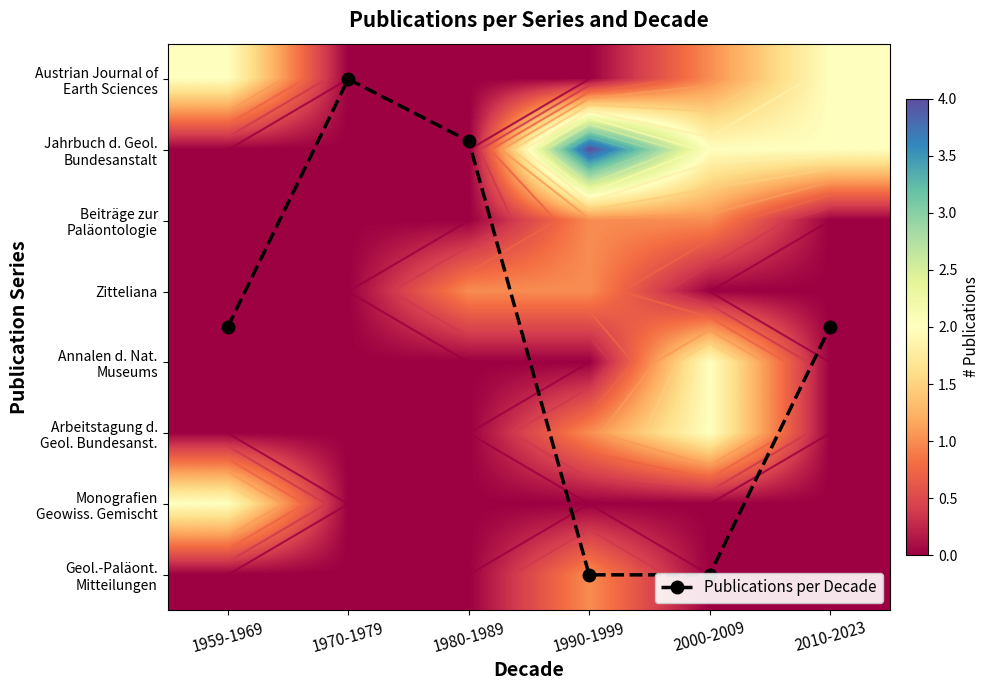

The value of Arbeitstagung d. Geol. Bundesanst. at 2010-2023 is -1.0. True or false?

False